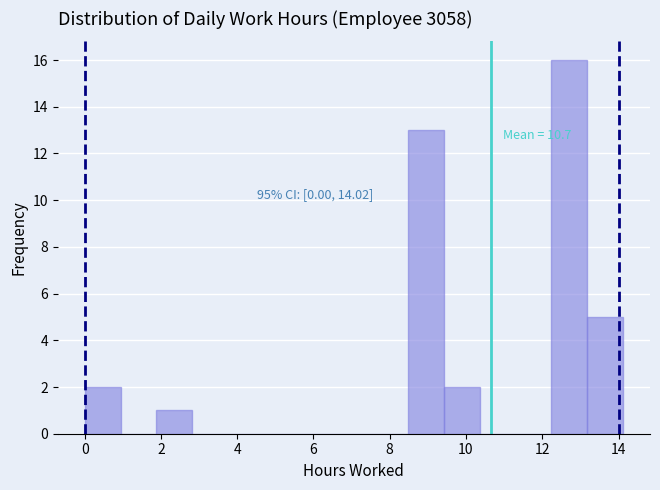

Over which range of the x-axis is the bar tallest?

12.2 to 13.2